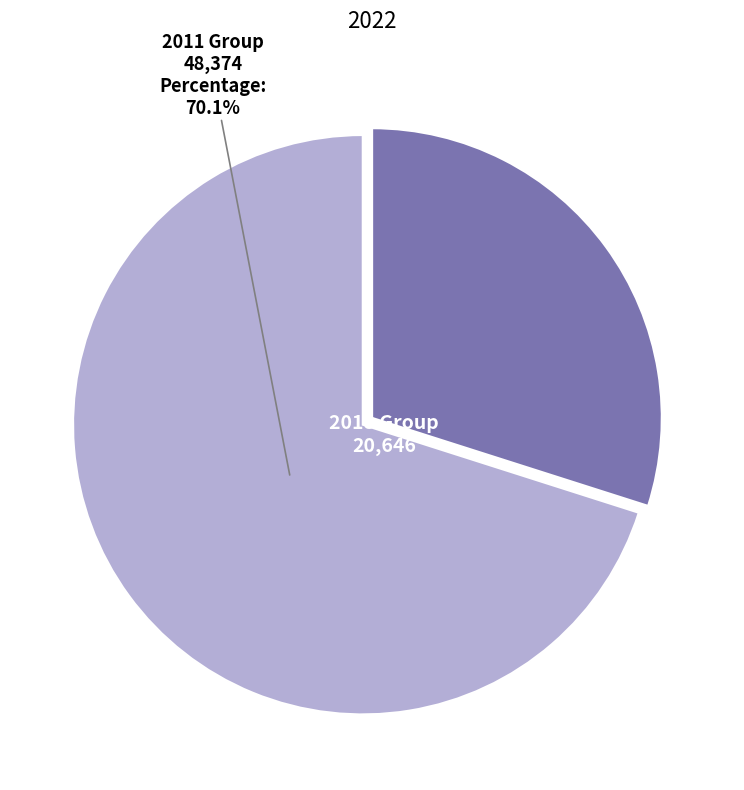

What is the ratio of the value at 2018 to the value at 2011?

0.4